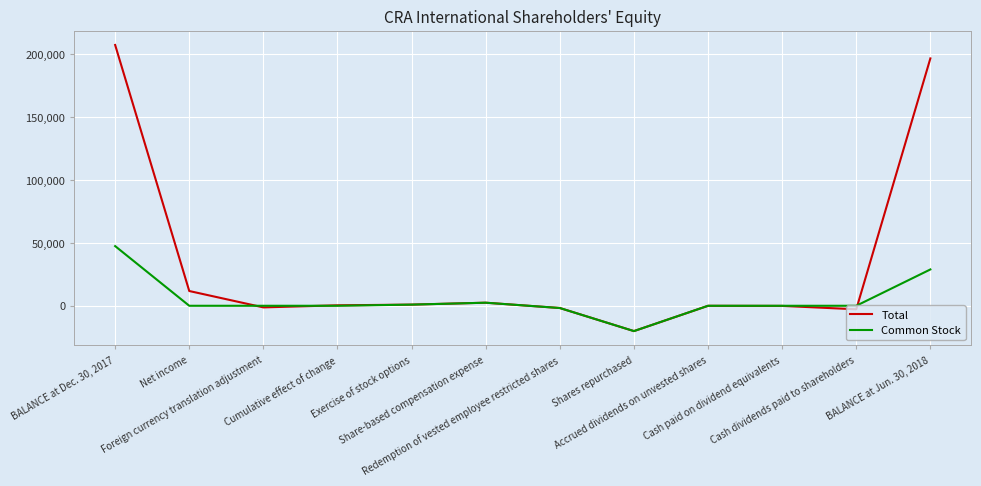

Which series has the largest range (max minus min)?

Total